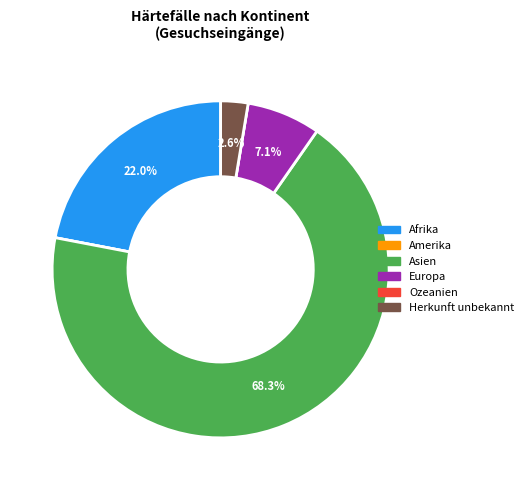

Which category has the biggest portion of the pie?

Asien